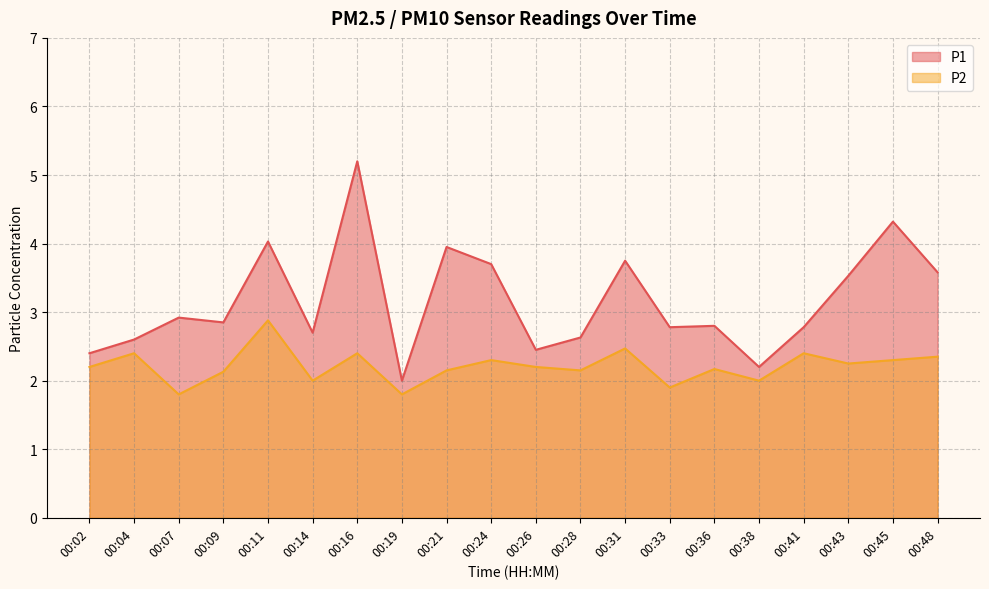

The value of P2 at 00:33 is 3.2. True or false?

False